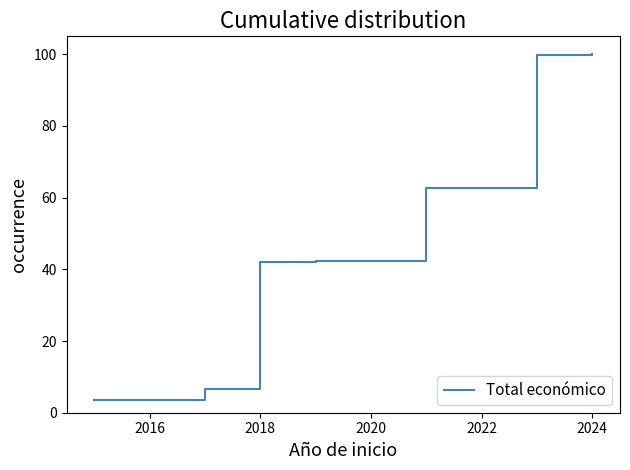

What is the difference between the maximum and minimum values?

96.5